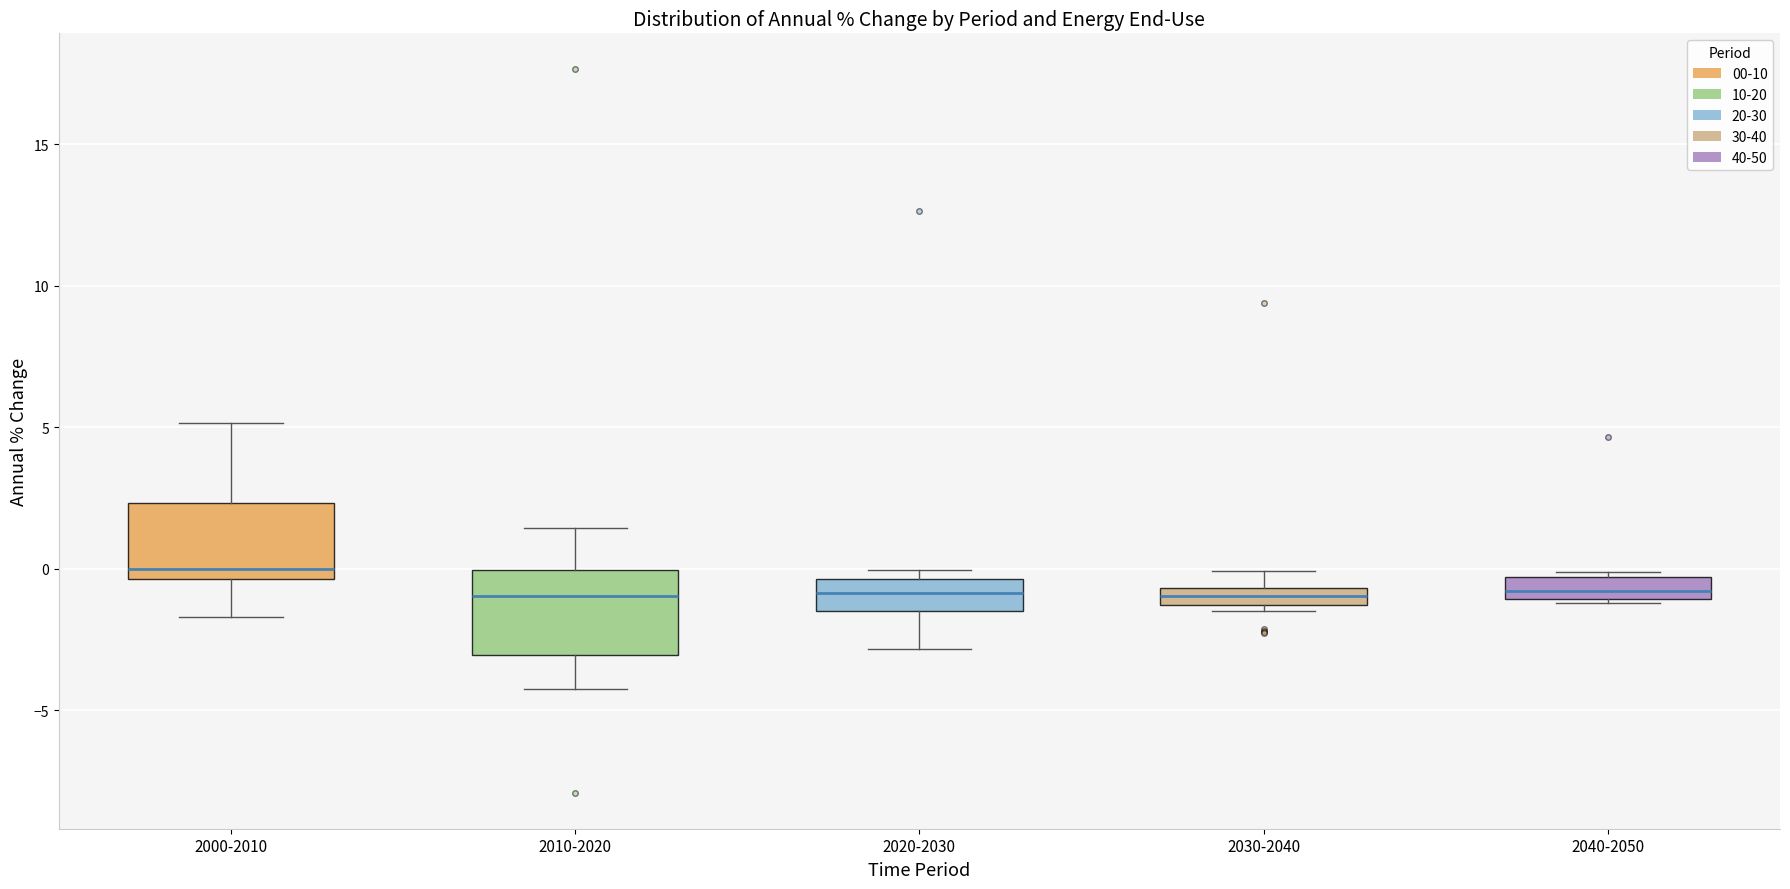

Which box's median line is the highest?

2000-2010